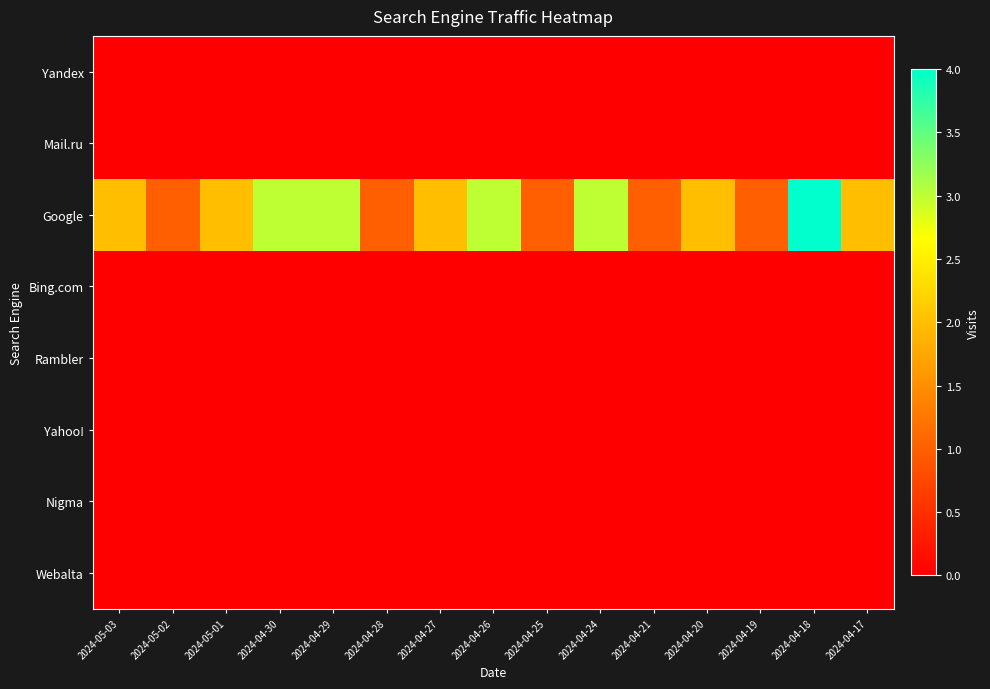

At which category is the sum across all series the highest?

2024-04-18